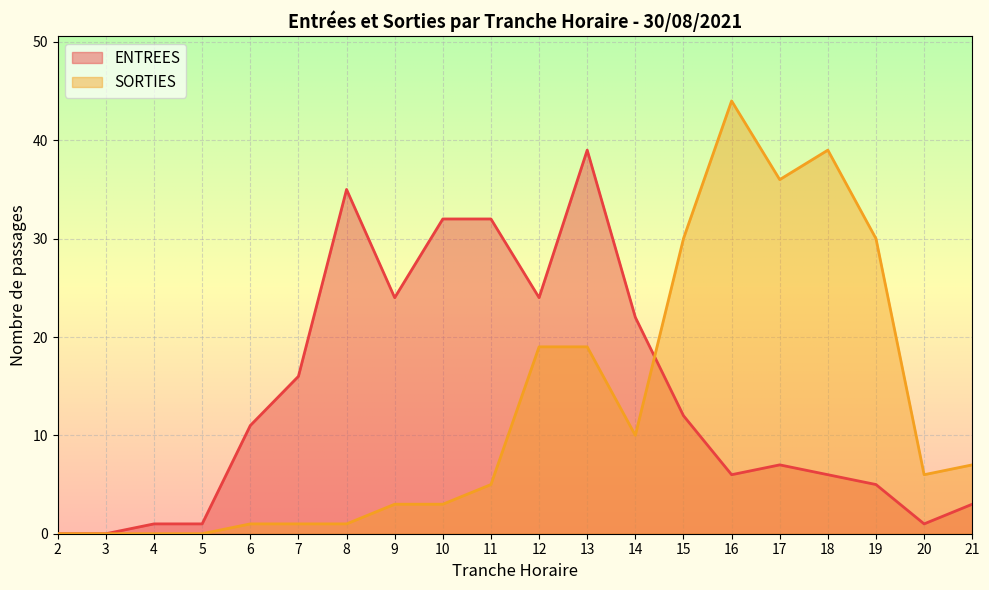

What is the maximum value shown in the chart?

44